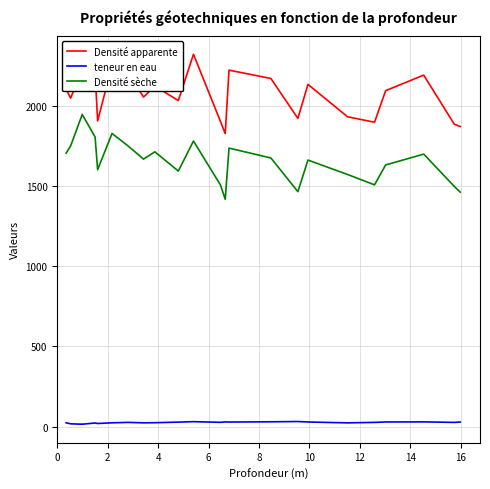

What is the lowest value of the Densité apparente series?

1828.0